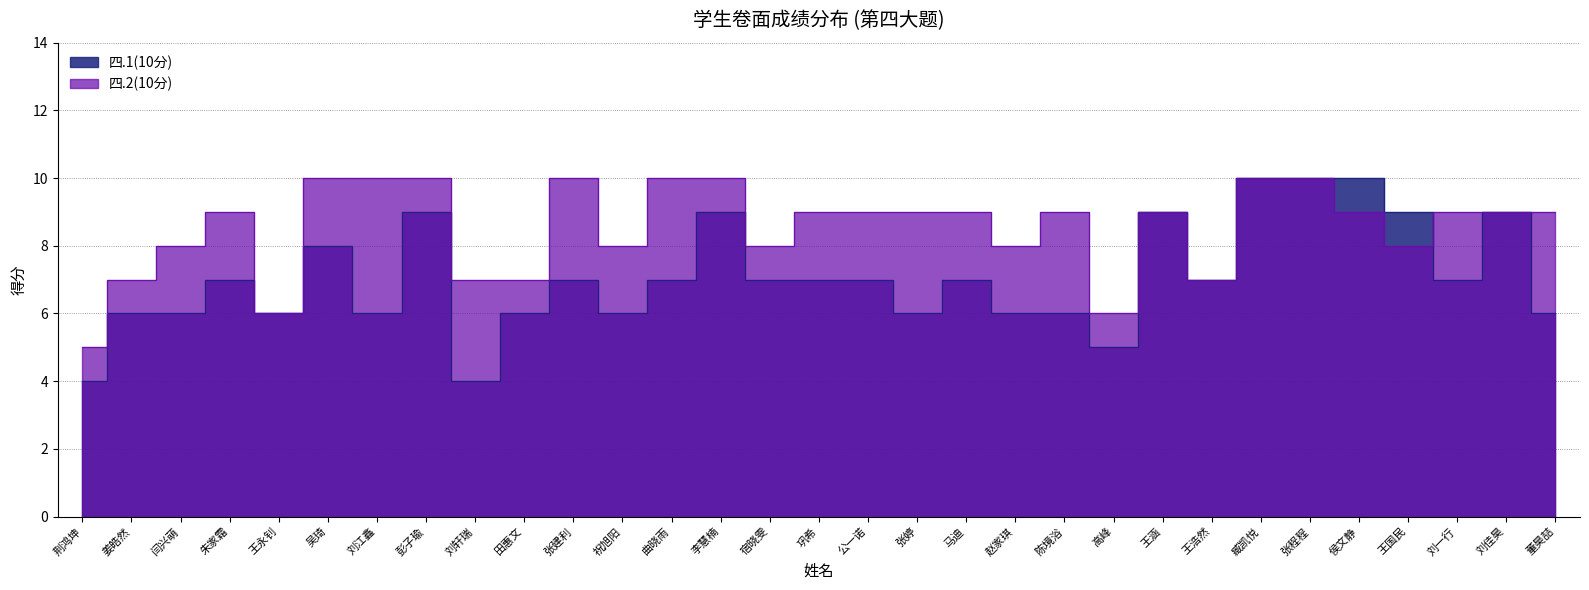

At which category does the chart reach its minimum across all series?

荆鸿坤